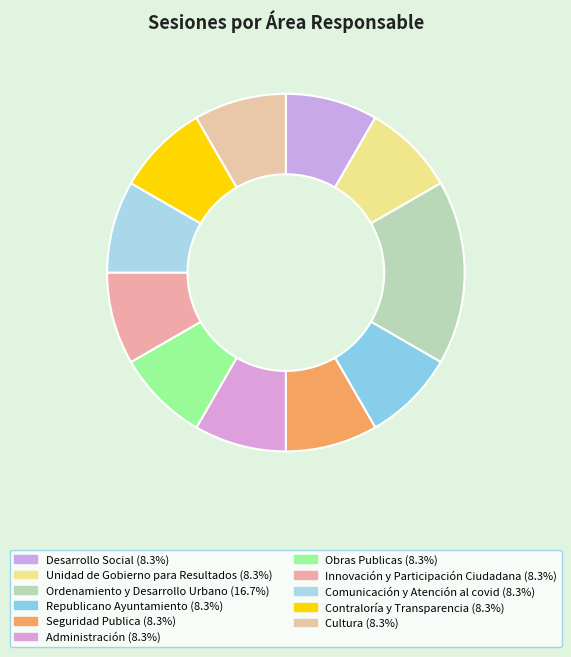

To the nearest percent, what is the average slice percentage?

9%